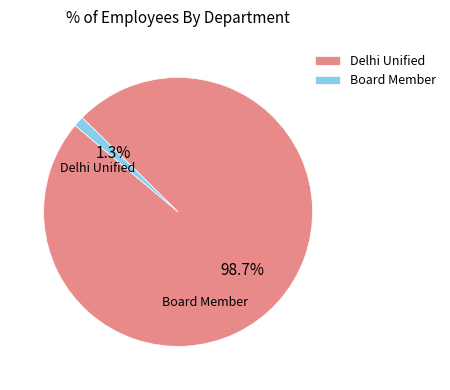

What percentage is the Board Member slice, to the nearest percent?

1%